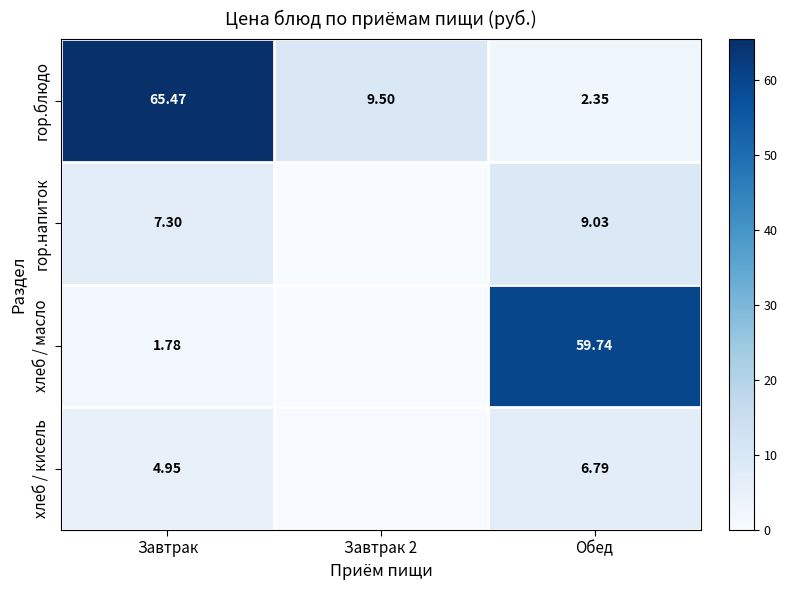

Which series changed the most between Завтрак and Обед?

гор.блюдо